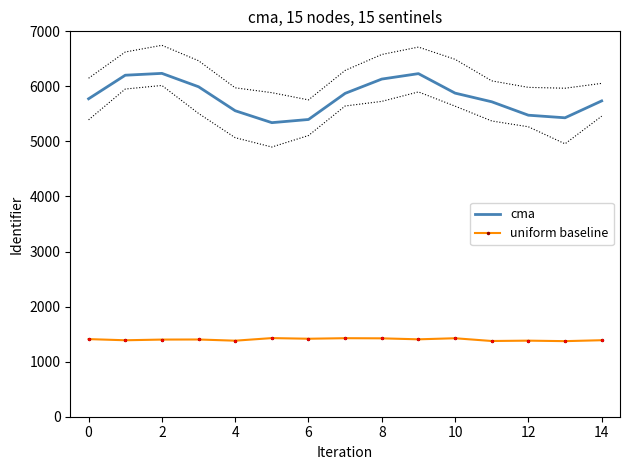

Rank the series by their average value, from lowest to highest.

uniform baseline, cma